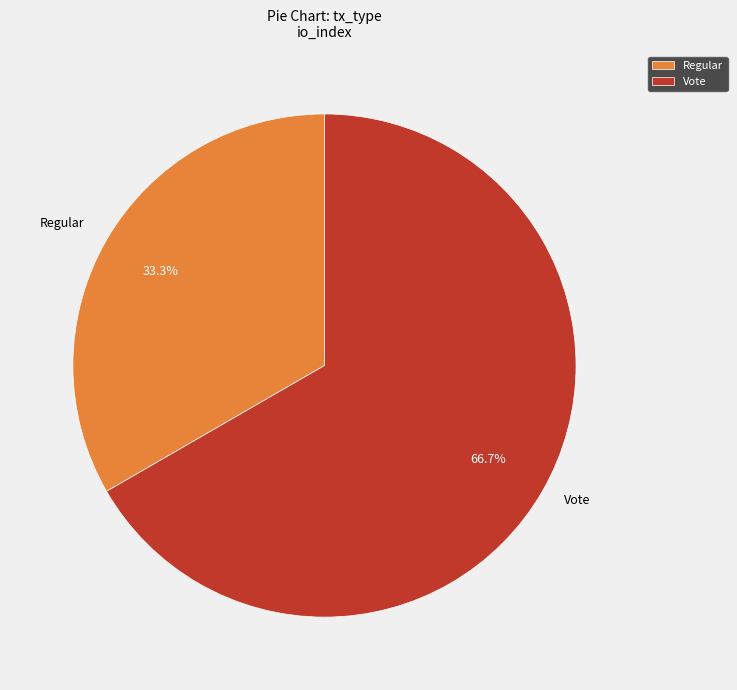

How many slices are in this pie chart?

2